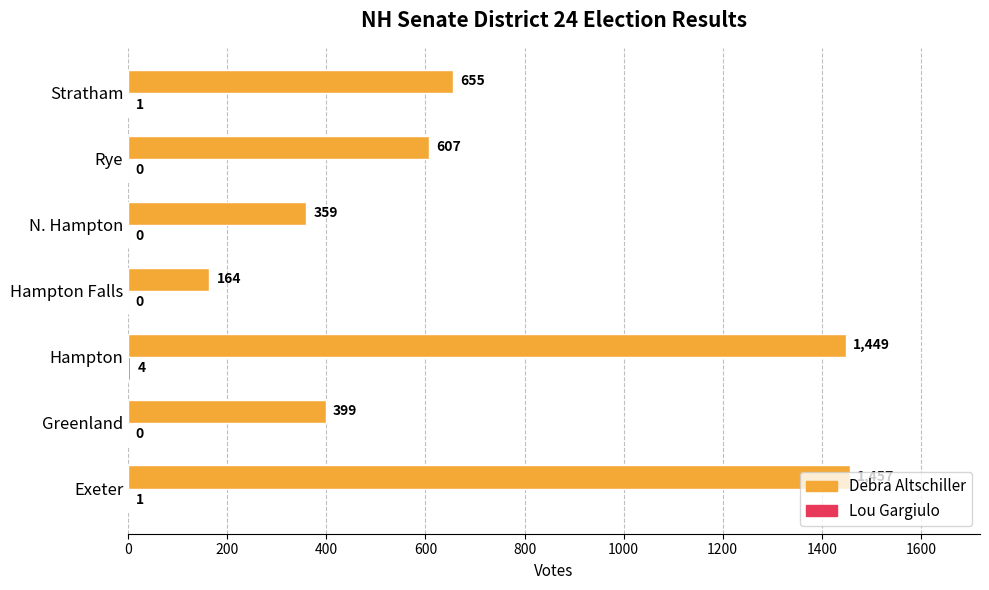

The Debra Altschiller series shows 607 at Rye. True or false?

True